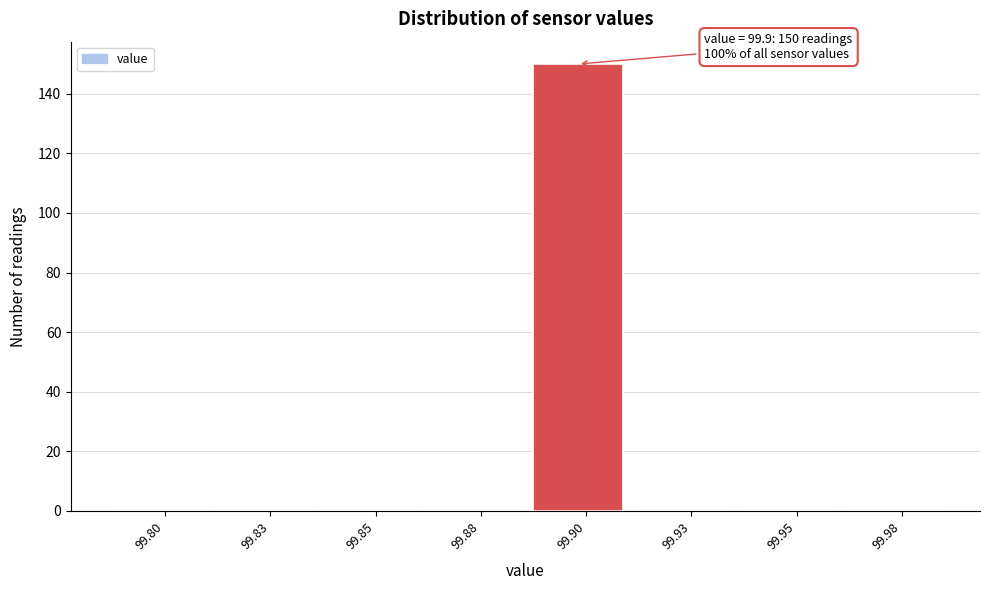

Reading left to right, what are all the values shown in this chart?

99.80=0	99.83=0	99.85=0	99.88=0	99.90=150	99.93=0	99.95=0	99.98=0